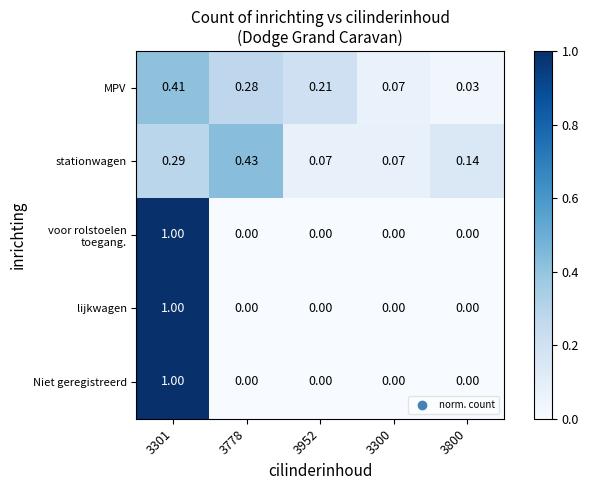

Between 3952 and 3800, which series saw the biggest shift?

MPV